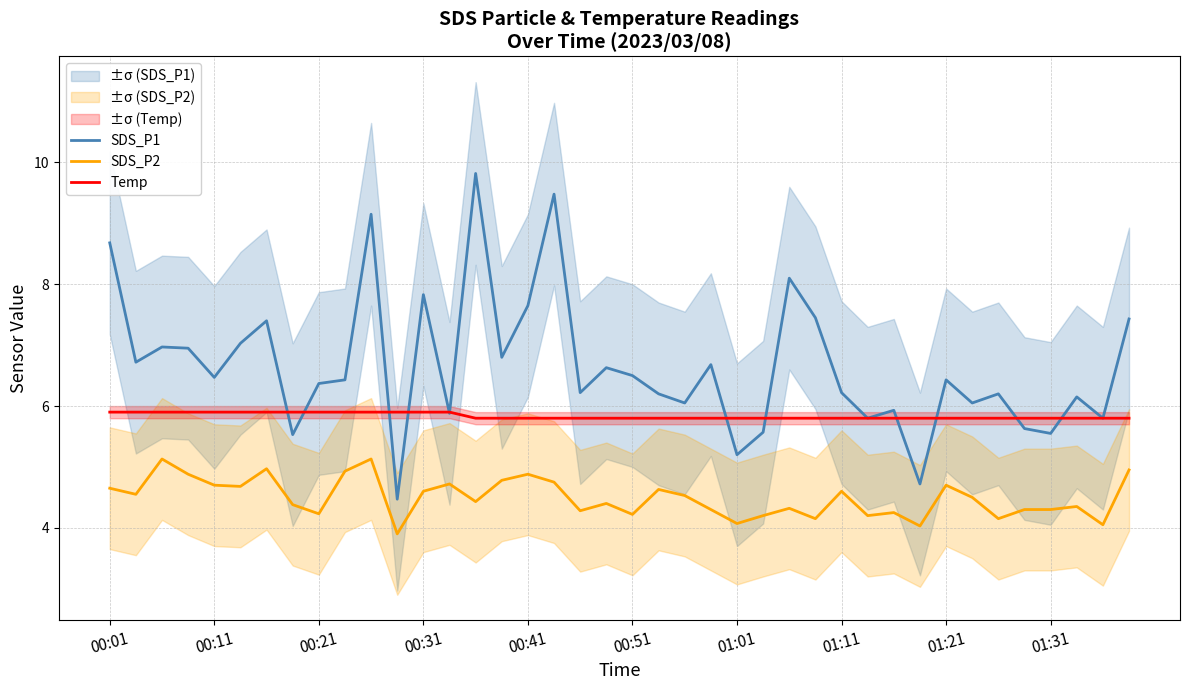

How many data points in SDS_P2 are above 4?

39